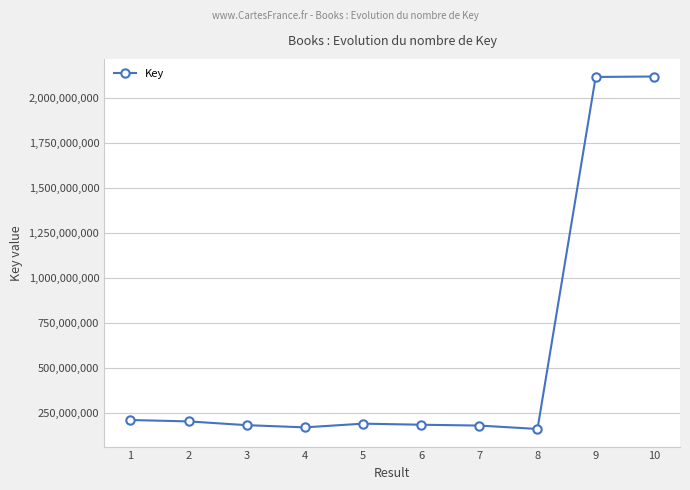

Approximately how many times larger is the value at 4 compared to 1?

0.8